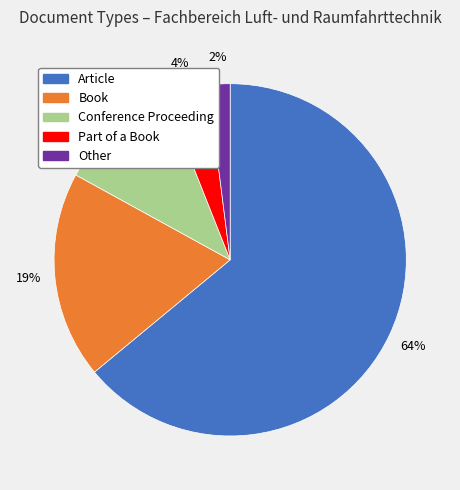

What is the ratio of the value at Part of a Book to the value at Conference Proceeding?

0.4